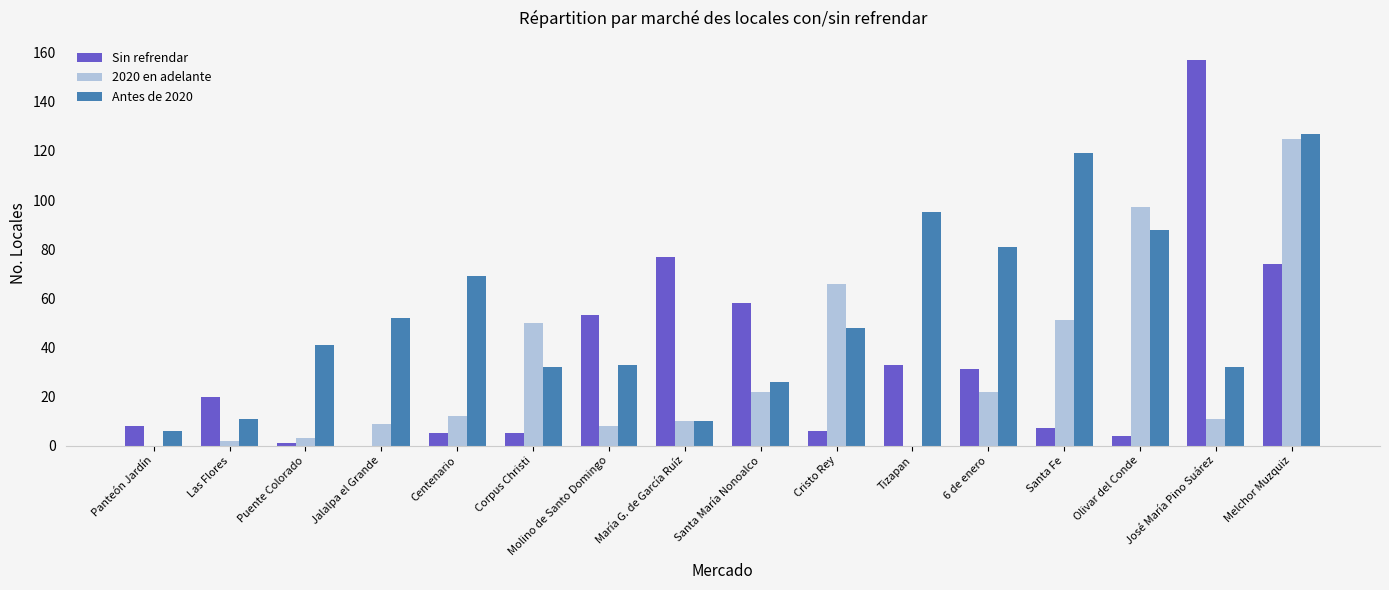

True or false: 2020 en adelante has a value of 125 at Melchor Muzquiz.

True